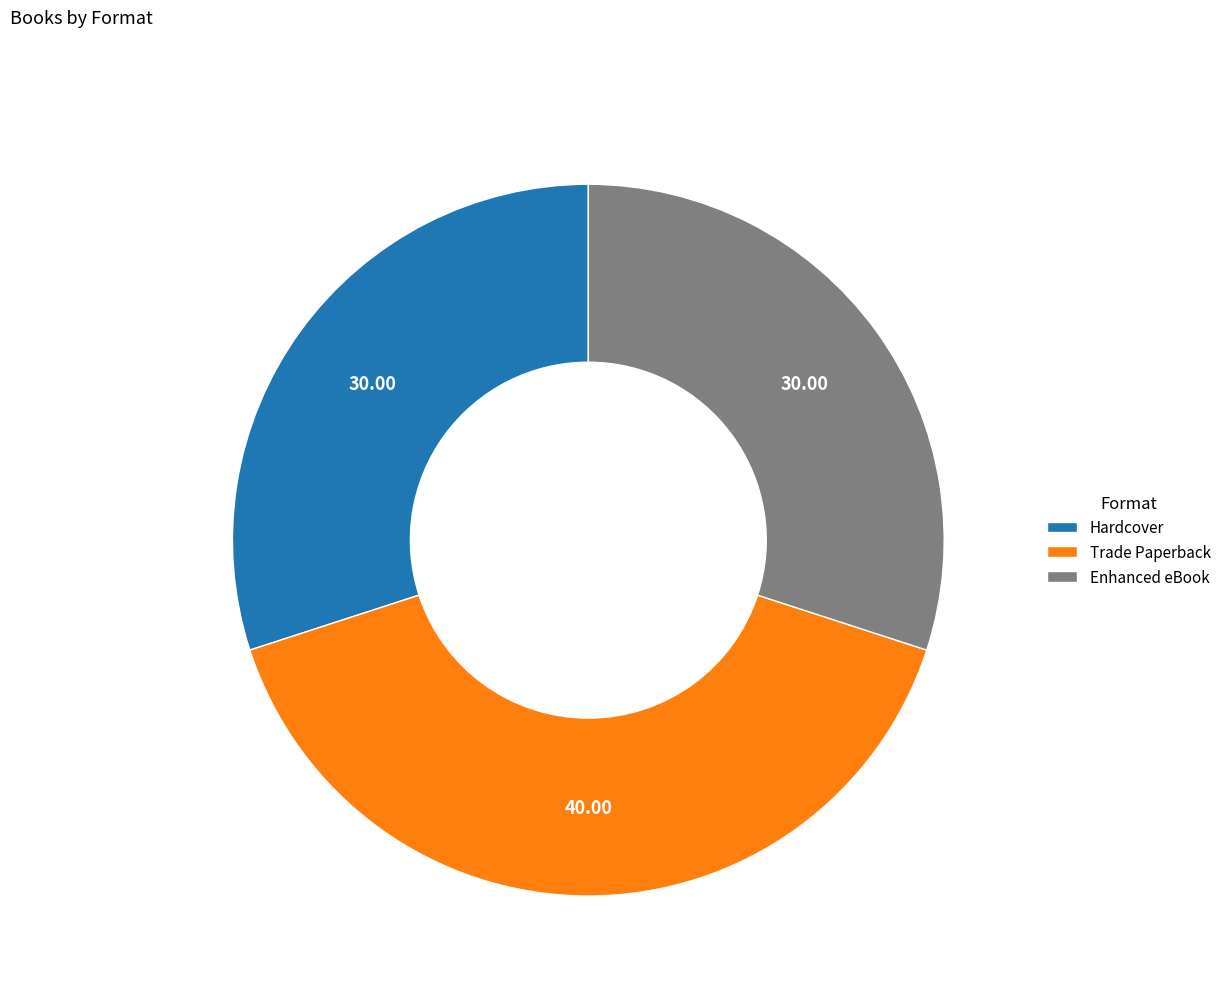

Between Trade Paperback and Hardcover, which is larger?

Trade Paperback